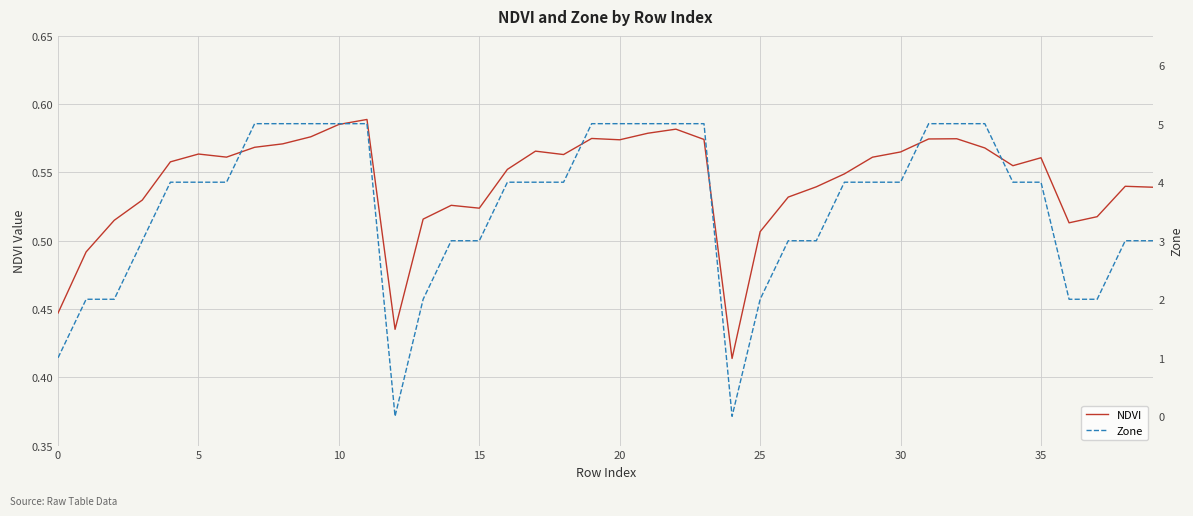

Which category has the lowest value in the Zone series?

12